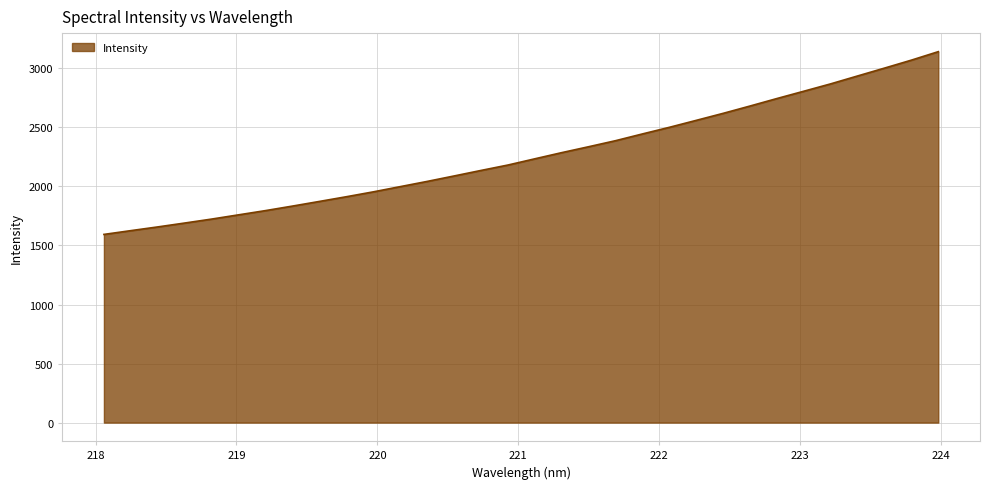

What is the greatest value displayed?

3140.9